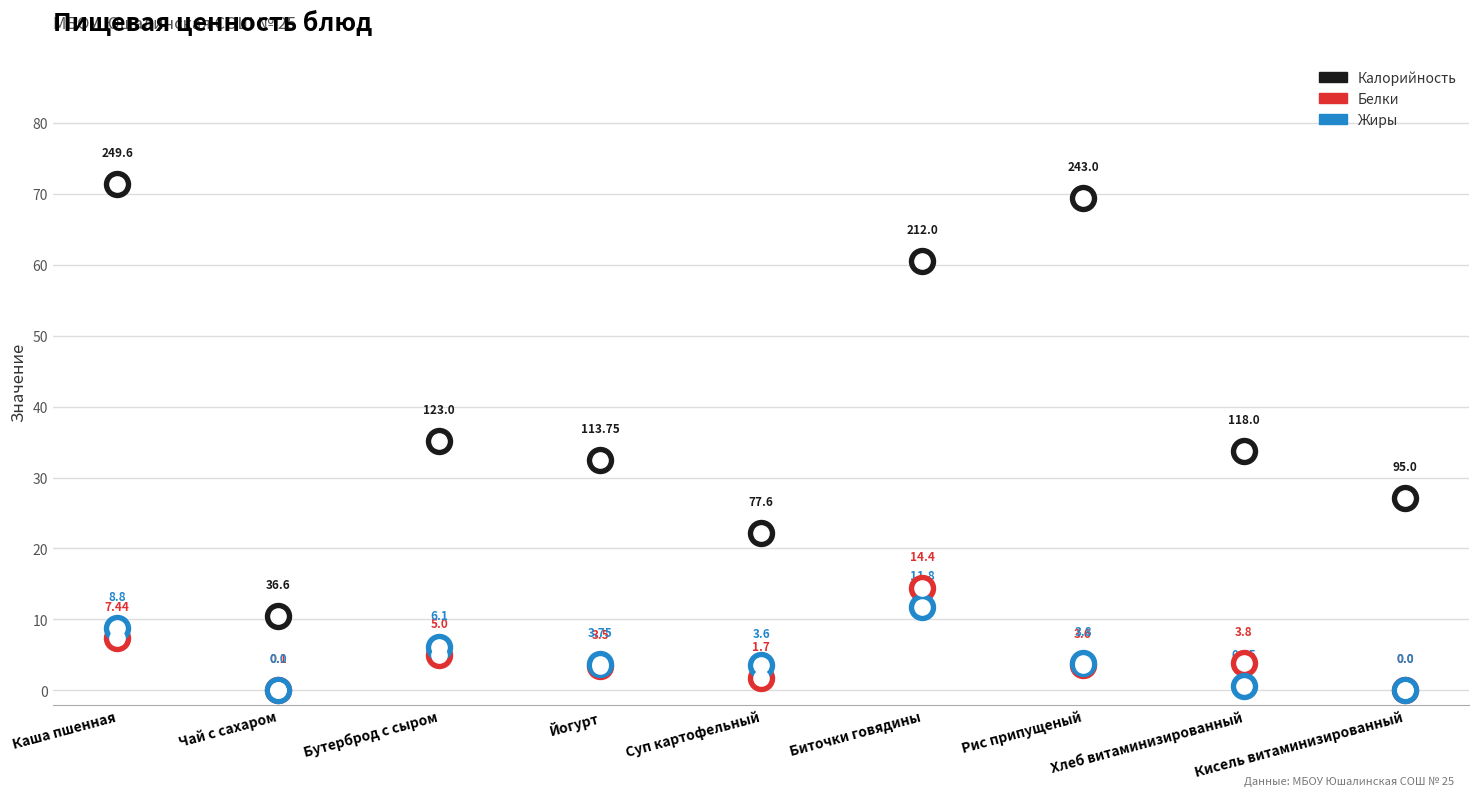

Which series has the largest total across all categories?

Калорийность